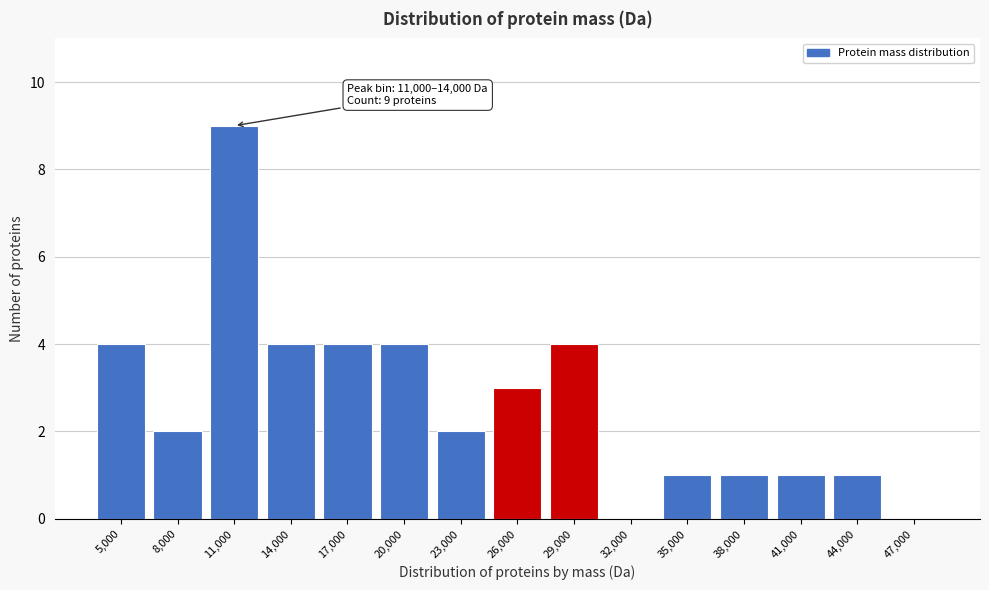

Reading left to right, list all the values displayed in this chart.

5,000=4	8,000=2	11,000=9	14,000=4	17,000=4	20,000=4	23,000=2	26,000=3	29,000=4	32,000=0	35,000=1	38,000=1	41,000=1	44,000=1	47,000=0